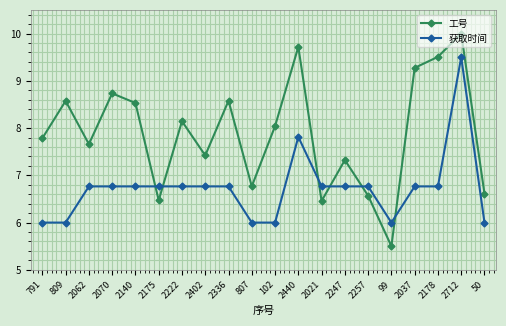

True or false: 获取时间 and 工号 intersect in this chart.

True